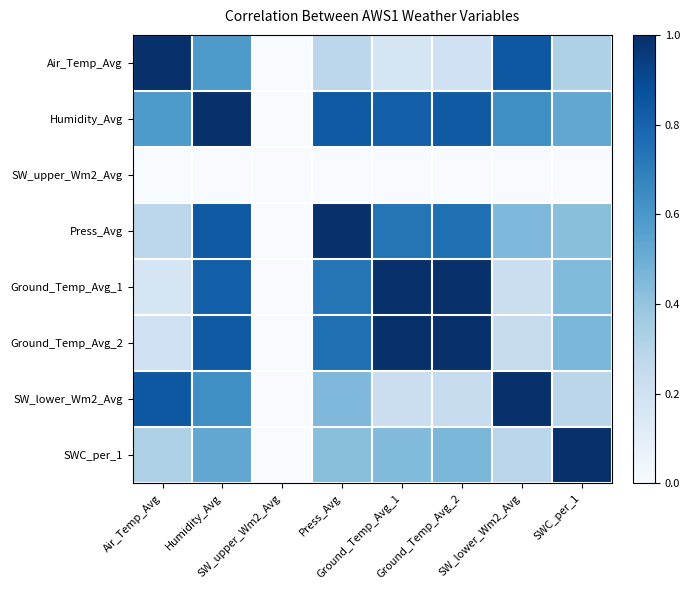

Which has a higher value, Air_Temp_Avg or SW_upper_Wm2_Avg?

Air_Temp_Avg